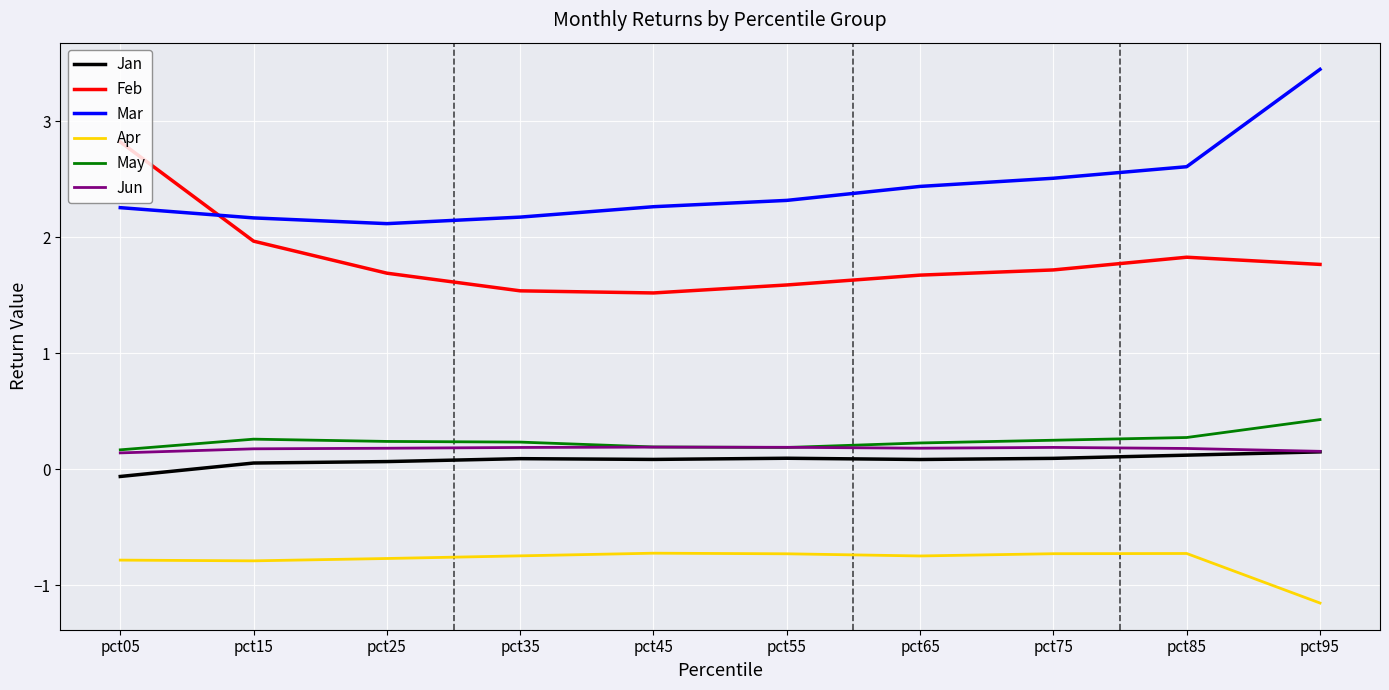

True or false: May and Jan cross at least once.

False